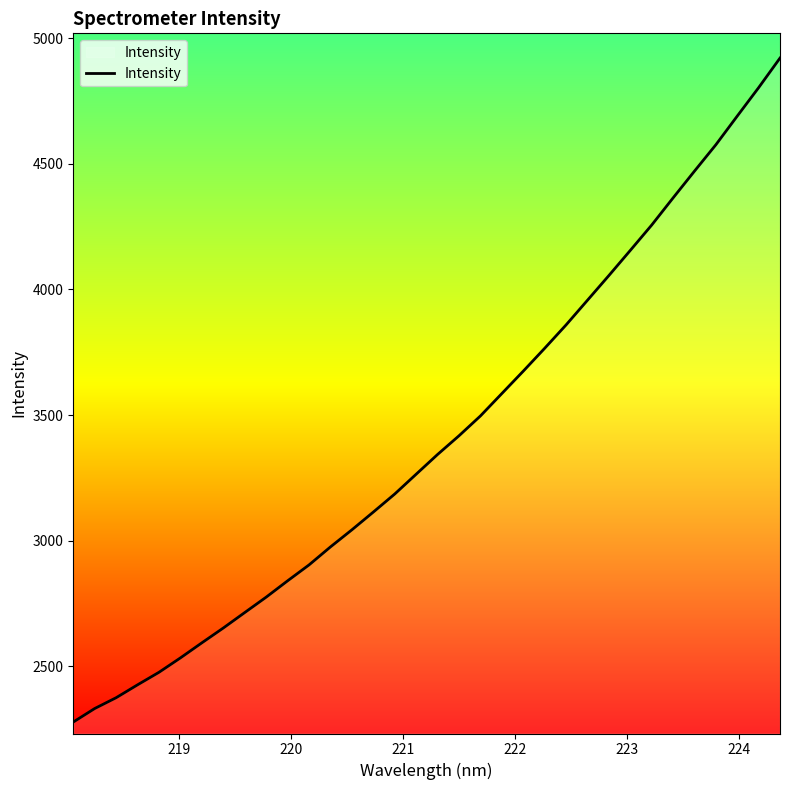

What is the maximum value shown in the chart?

4920.2